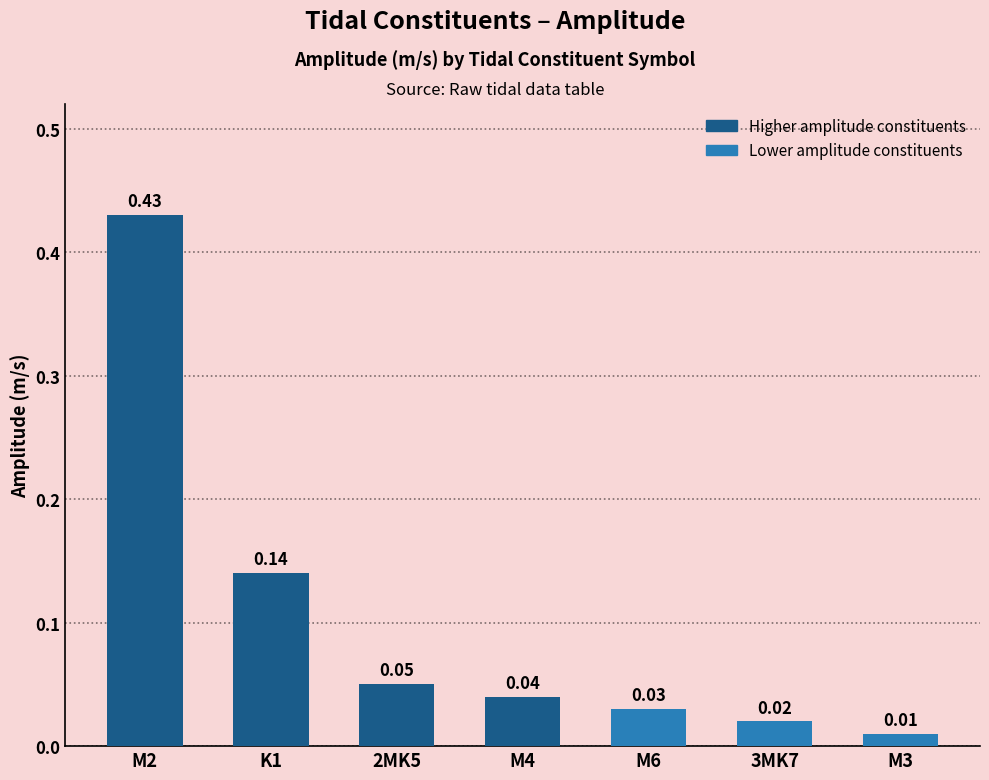

Rank the categories by value from highest to lowest.

M2, K1, 2MK5, M4, M6, 3MK7, M3